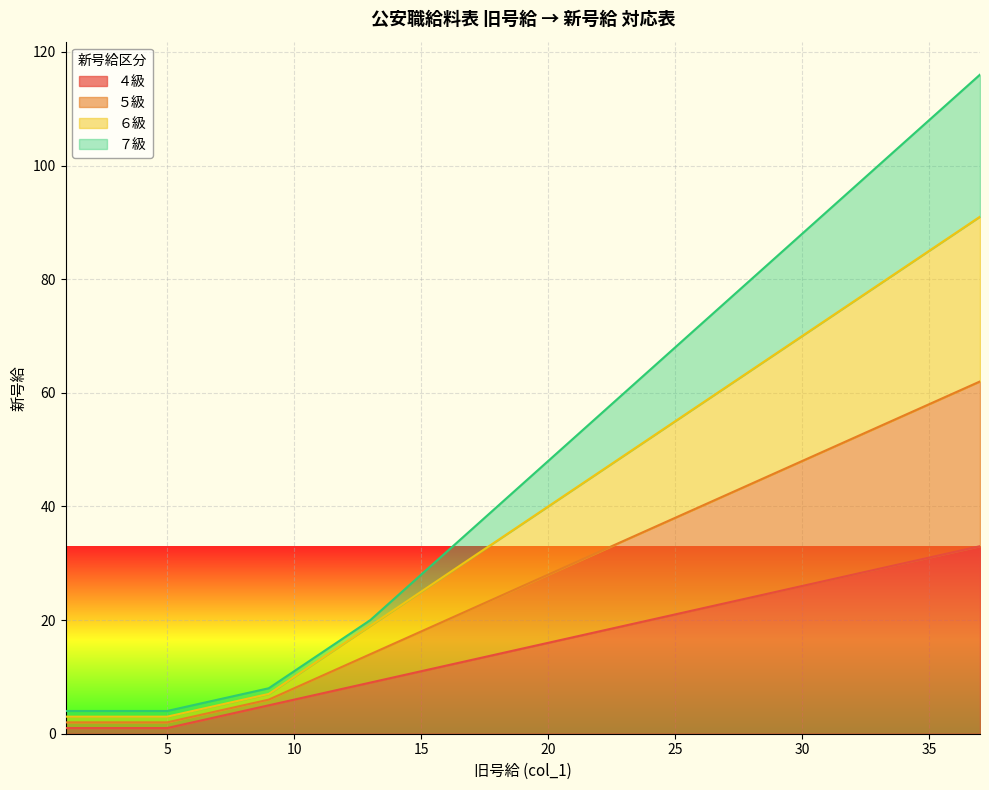

True or false: ５級 and ４級 intersect in this chart.

False